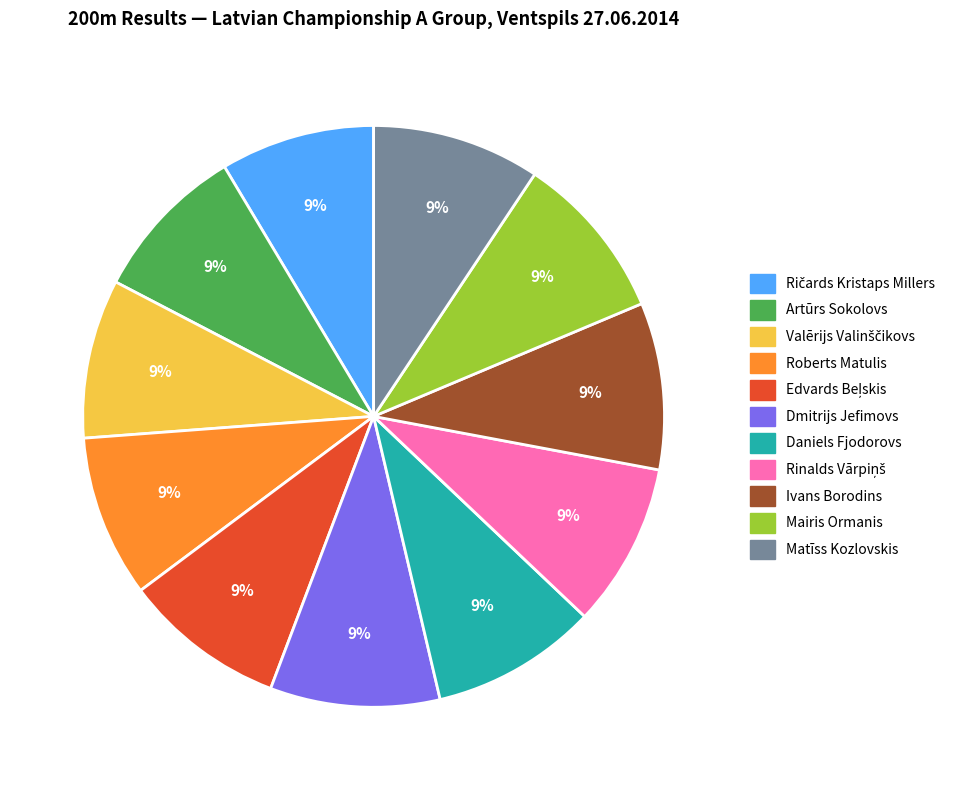

Count the number of slices in the pie.

11